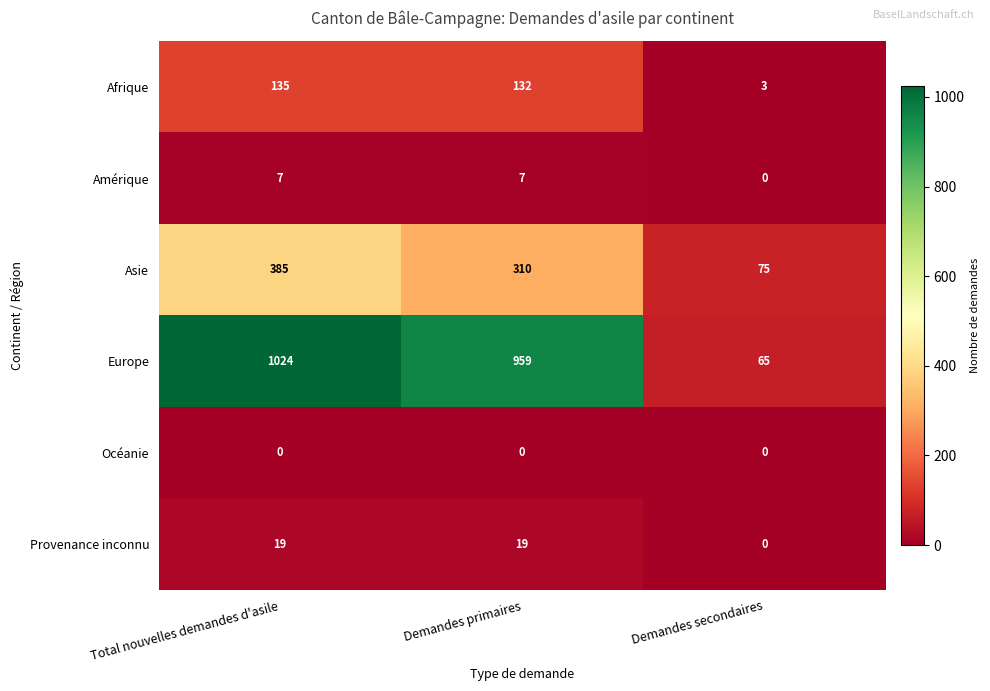

How many positive values does the Provenance inconnu series have?

2